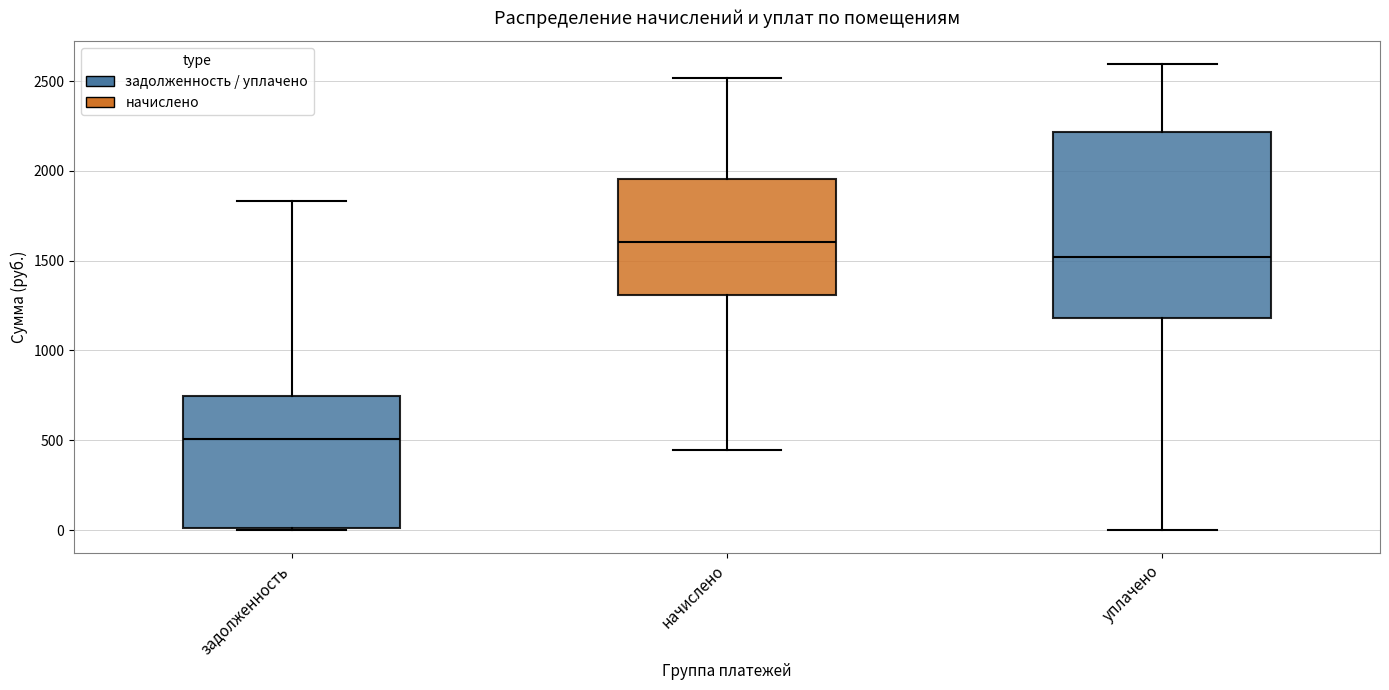

Where does the median line of the box for задолженность sit on the y-axis? The values are not printed on the chart, so give them approximately, as read against the axis.

500